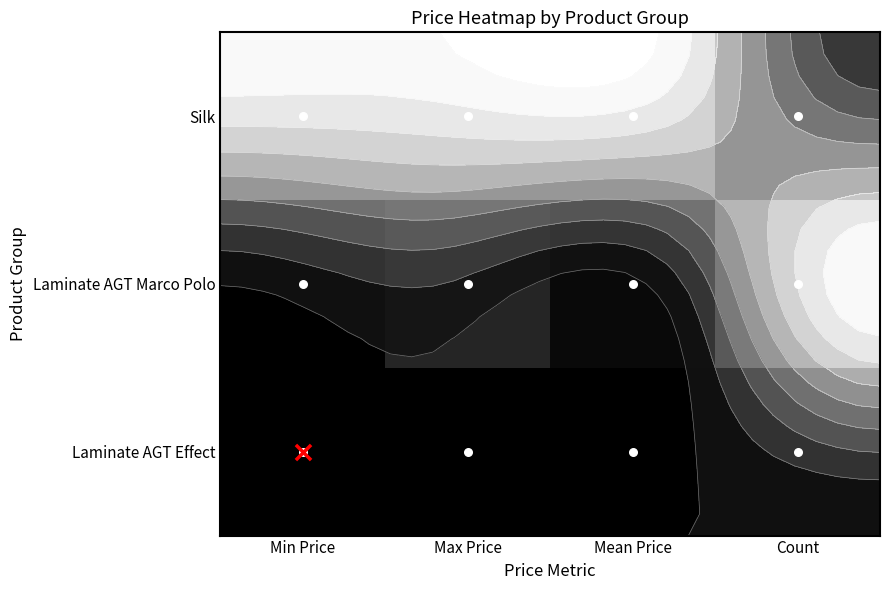

How many series are shown in this chart?

3